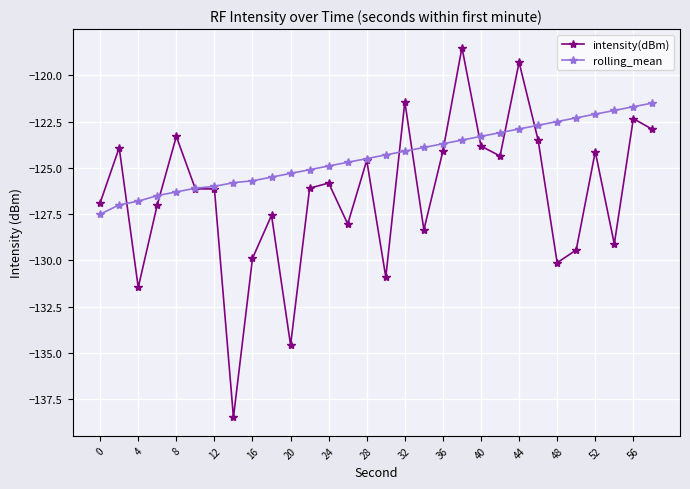

Rank the series by their average value, from highest to lowest.

rolling_mean, intensity(dBm)